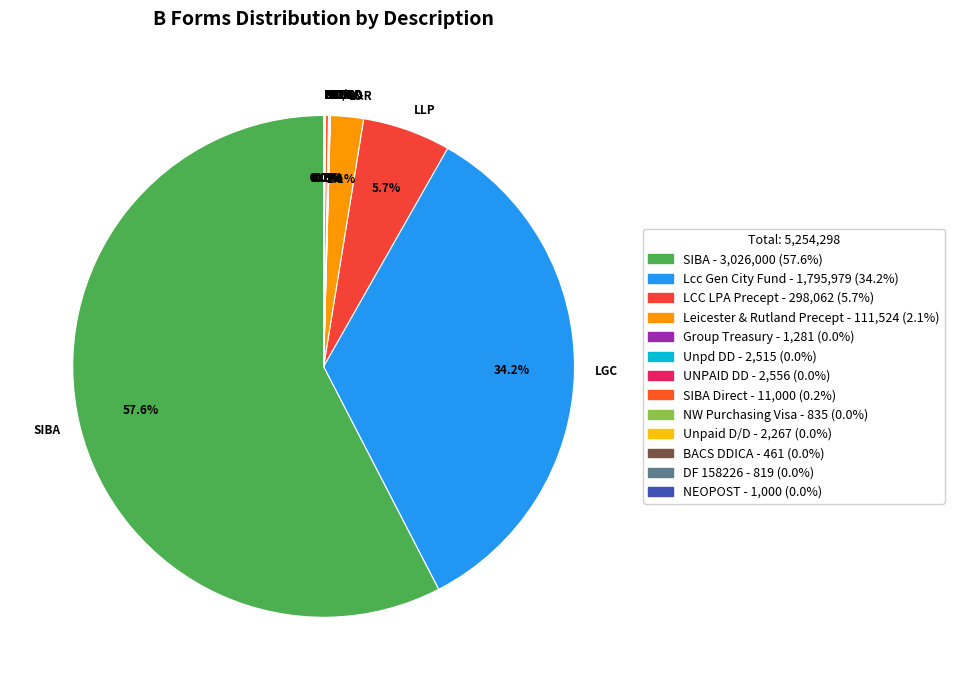

Which slice is the largest?

SIBA